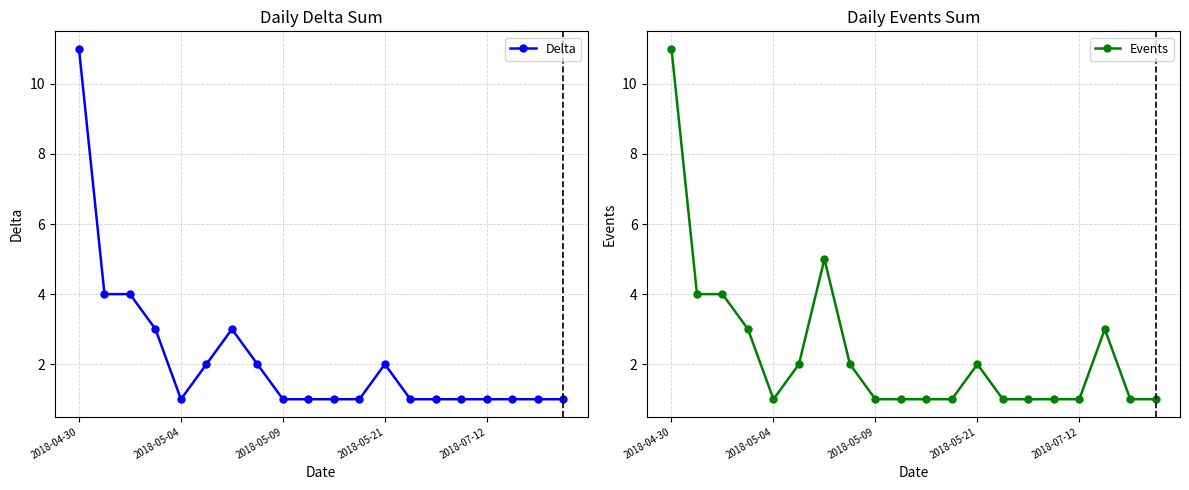

Is it true that Events equals 1 at 2018-08-24?

True